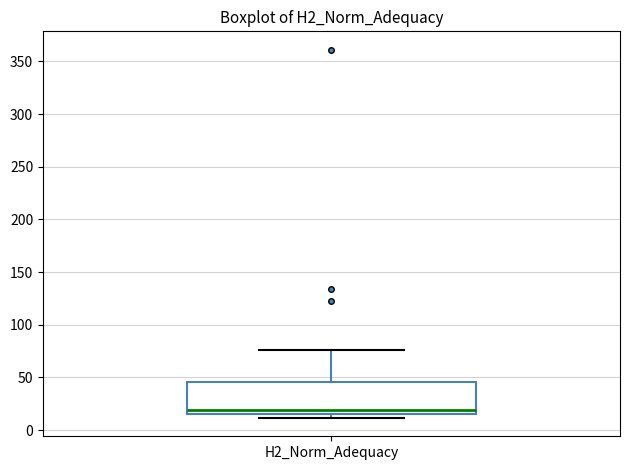

Transcribe this box plot: give where the median line is, the range the box spans, and where the two whiskers end, as read against the y-axis. The values are not printed on the chart, so give them approximately, as read against the axis.

median 20, box 15 to 45, whiskers 10 to 75